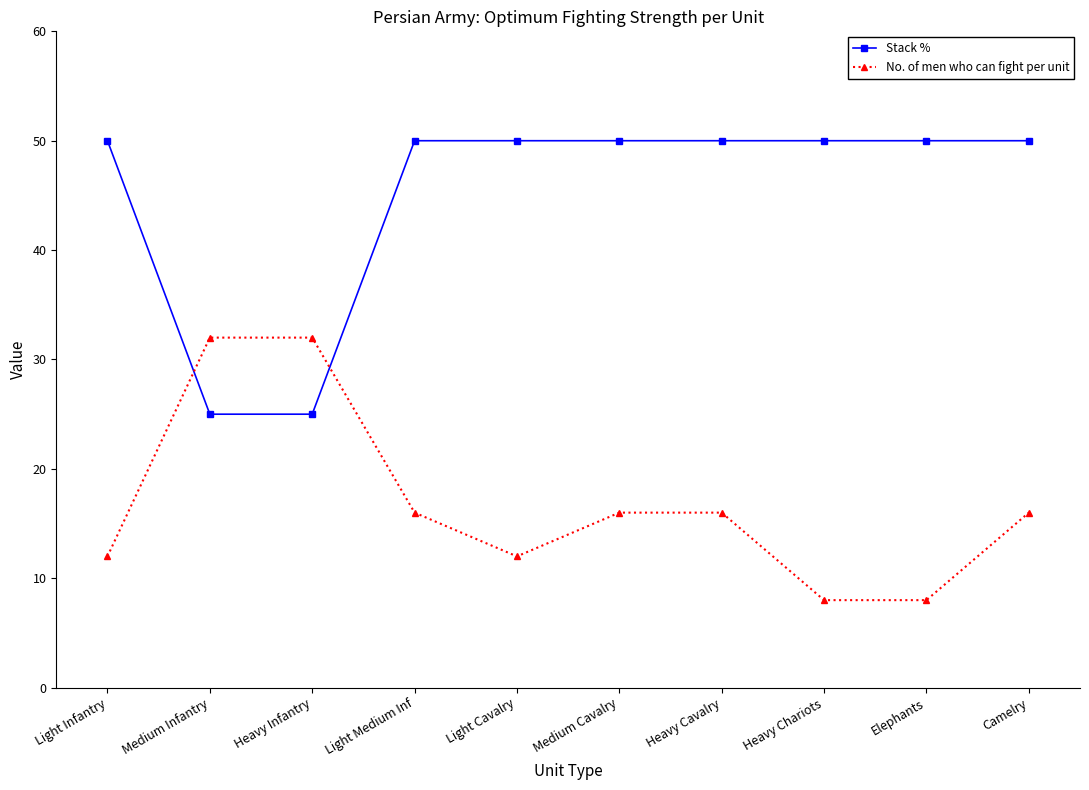

What is the minimum value for Stack %?

25